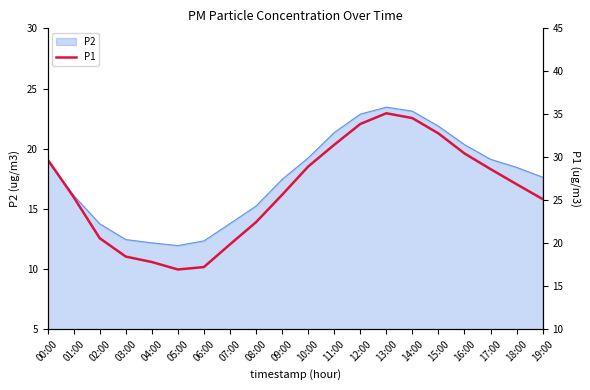

What is the label of the 10th point from the left?

09:00